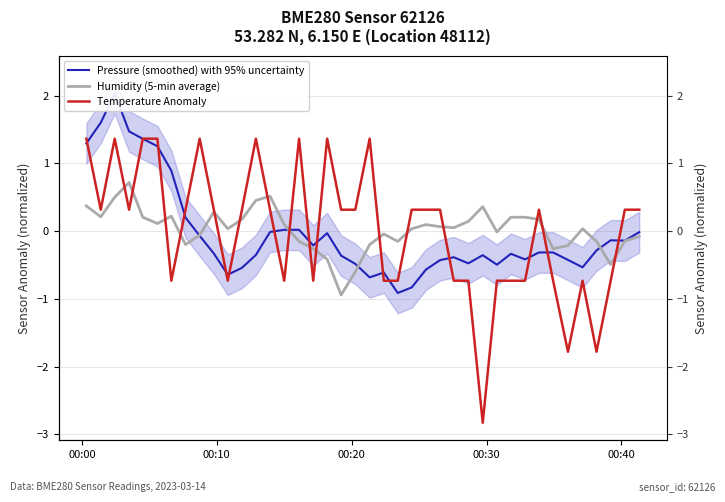

What position from the left is 00:20?

3